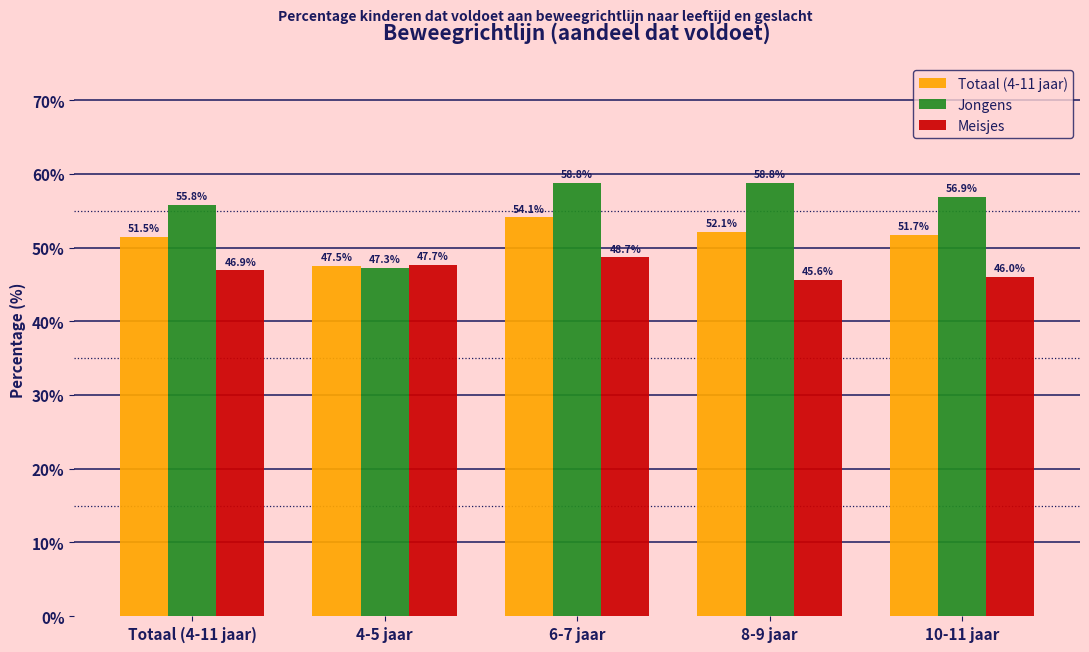

Rank the series by their maximum value, from highest to lowest.

Jongens, Totaal (4-11 jaar), Meisjes